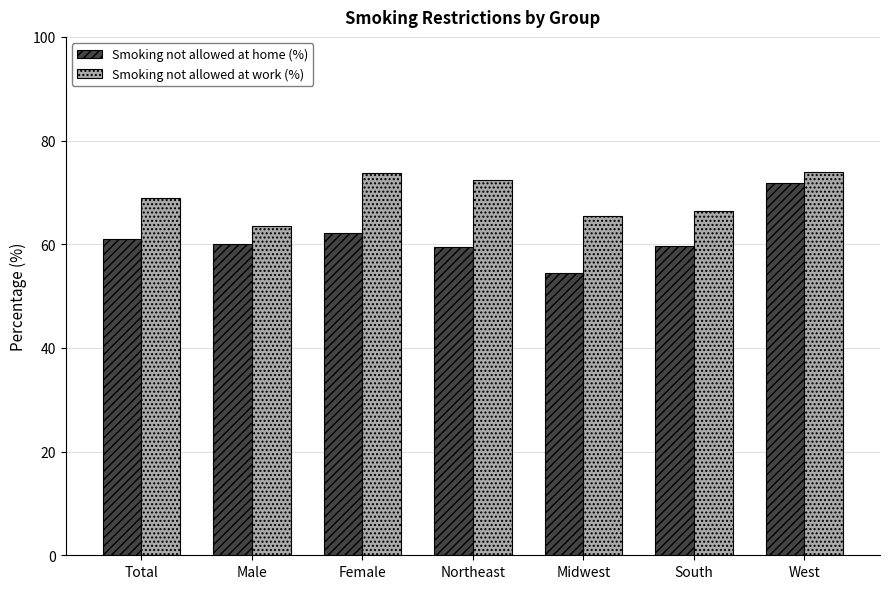

Read the Smoking not allowed at home (%) value at Female.

62.1